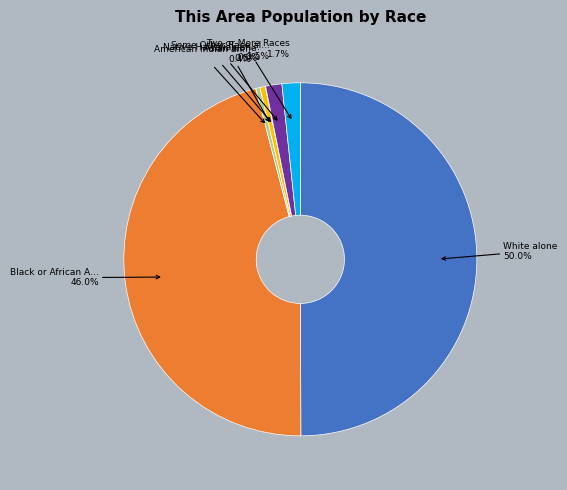

To the nearest percent, what is the average slice percentage?

14%